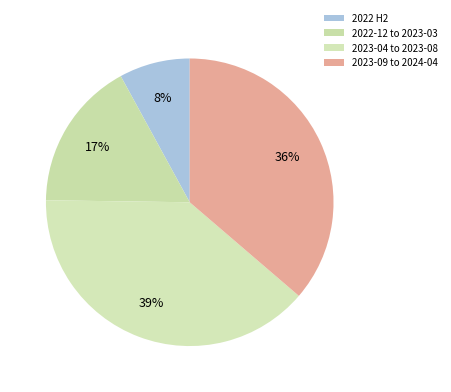

How many segments does this pie chart have?

4